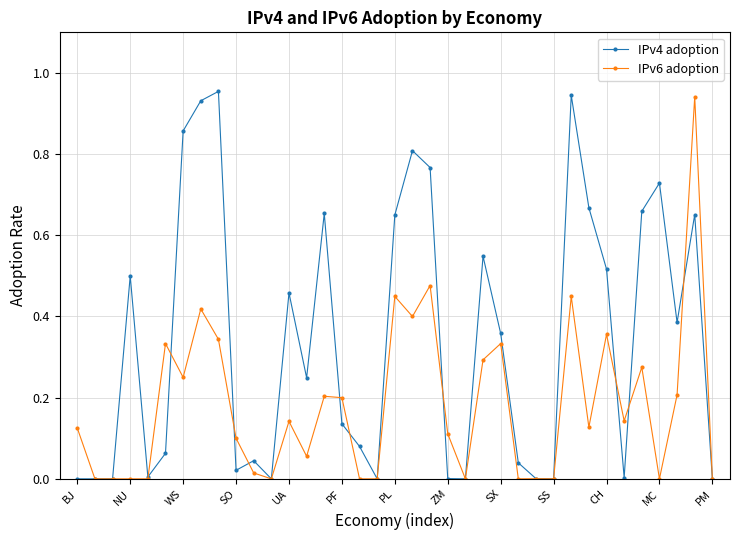

True or false: IPv6 adoption and IPv4 adoption intersect in this chart.

True